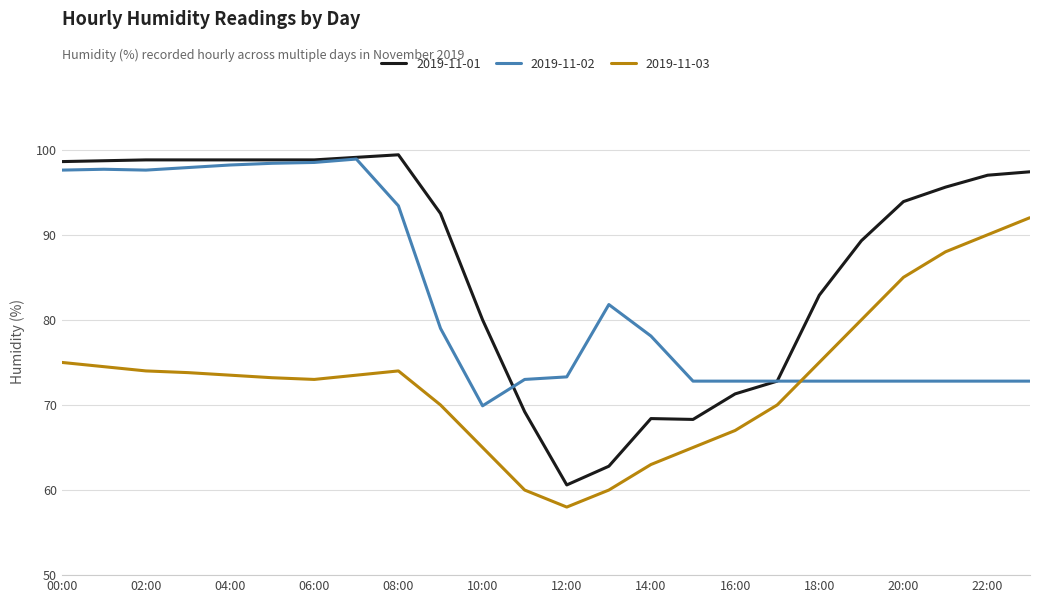

Which series has the largest total across all categories?

2019-11-01